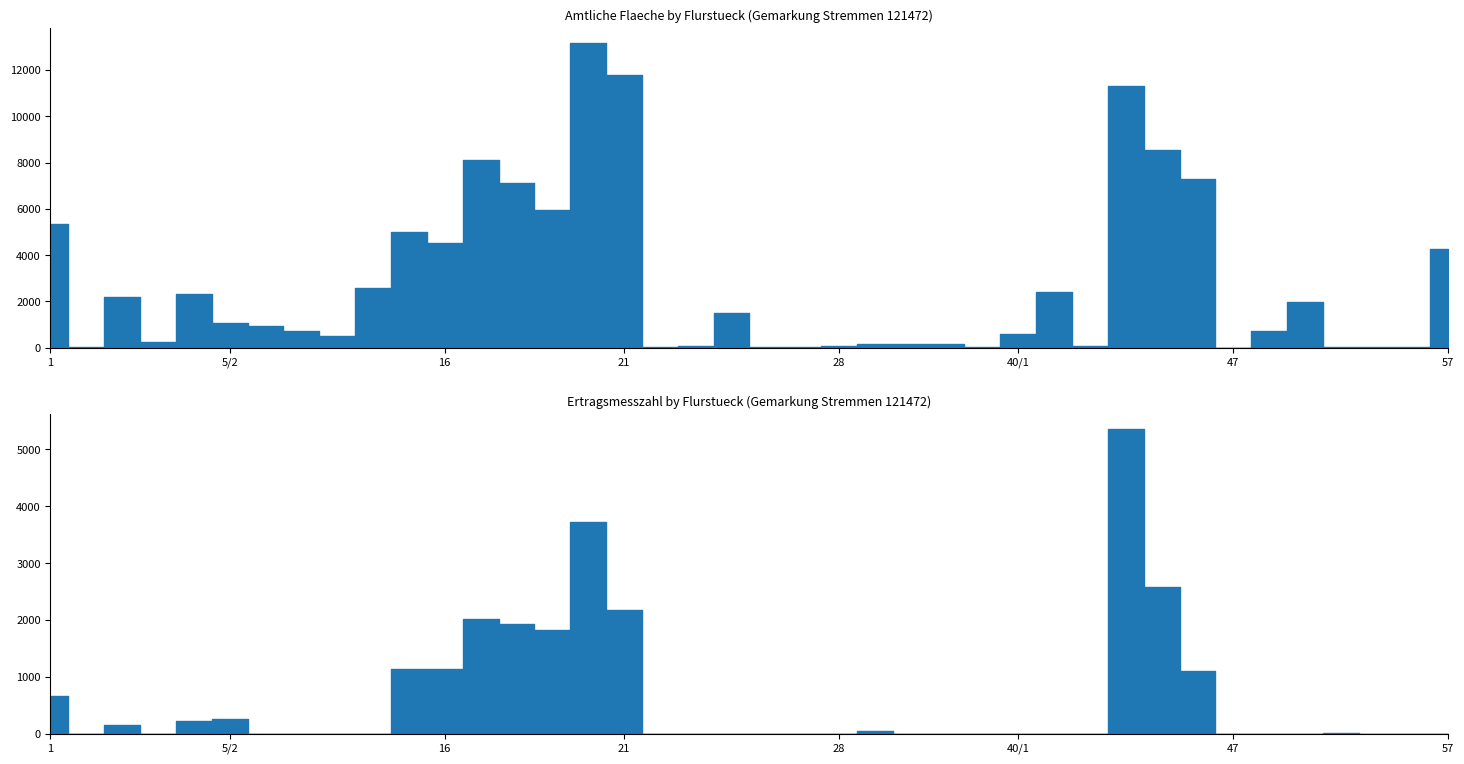

How many lines are shown in the chart?

2